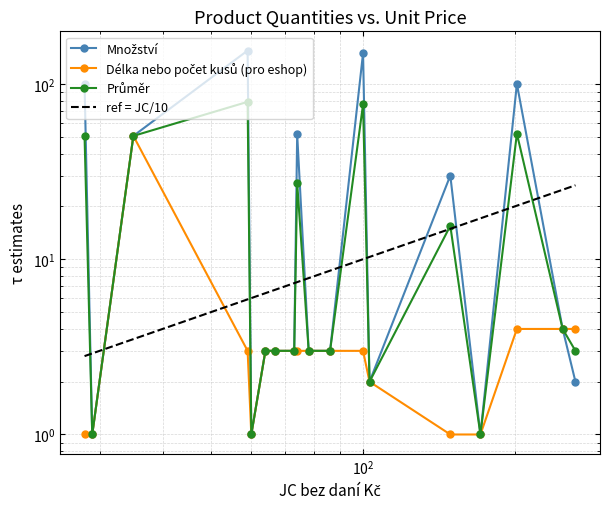

What are all the series names shown in the legend?

Množství, Délka nebo počet kusů (pro eshop), Průměr, ref = JC/10